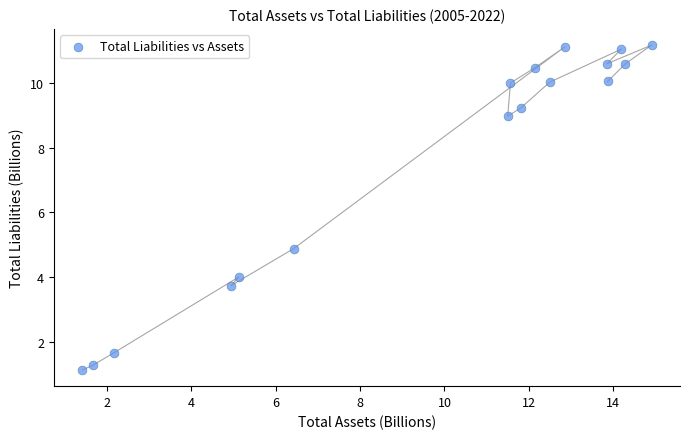

What is the range of X values (max minus min)?

13.5